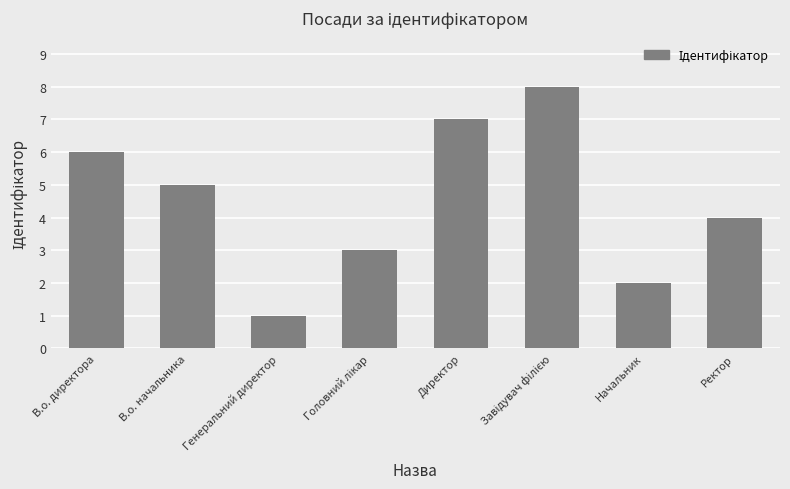

Reading left to right, list all the values displayed in this chart.

6	5	1	3	7	8	2	4